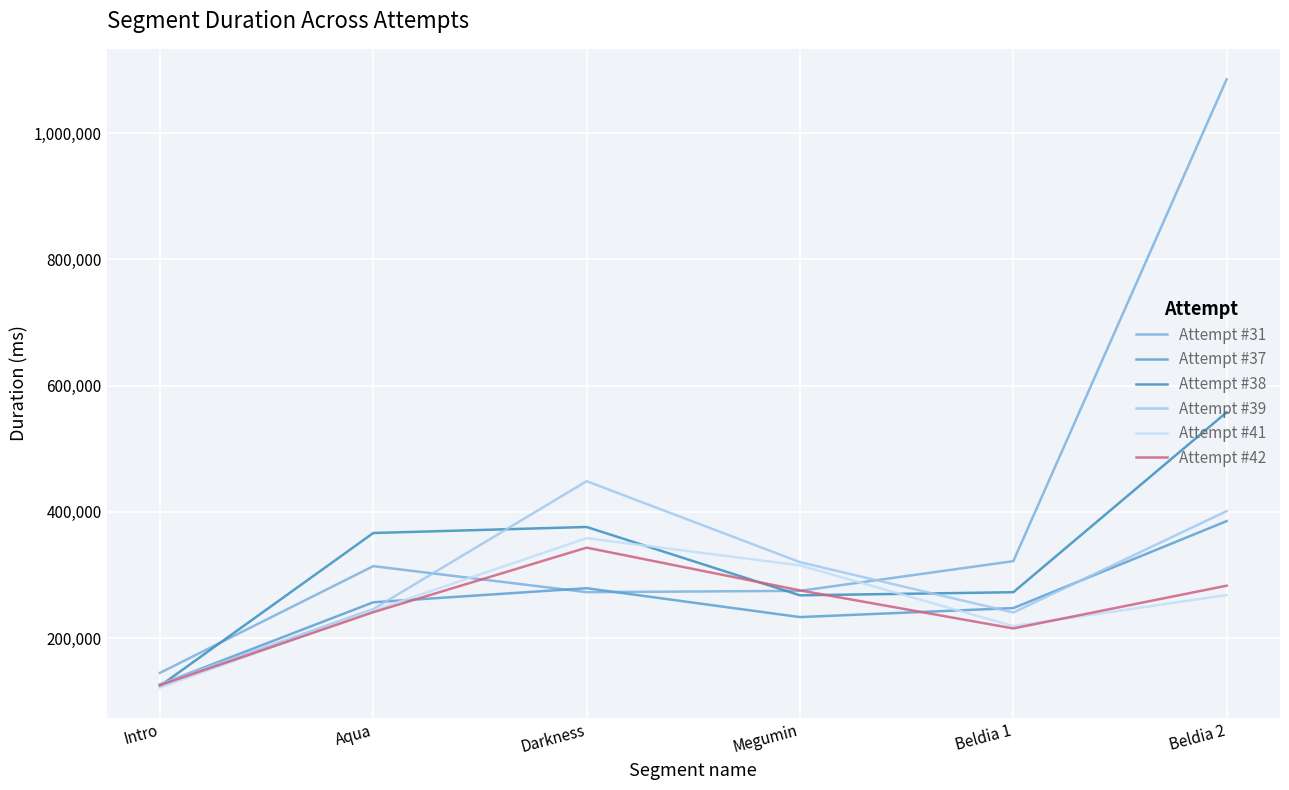

At which category does Attempt #39 reach its first local peak?

Darkness